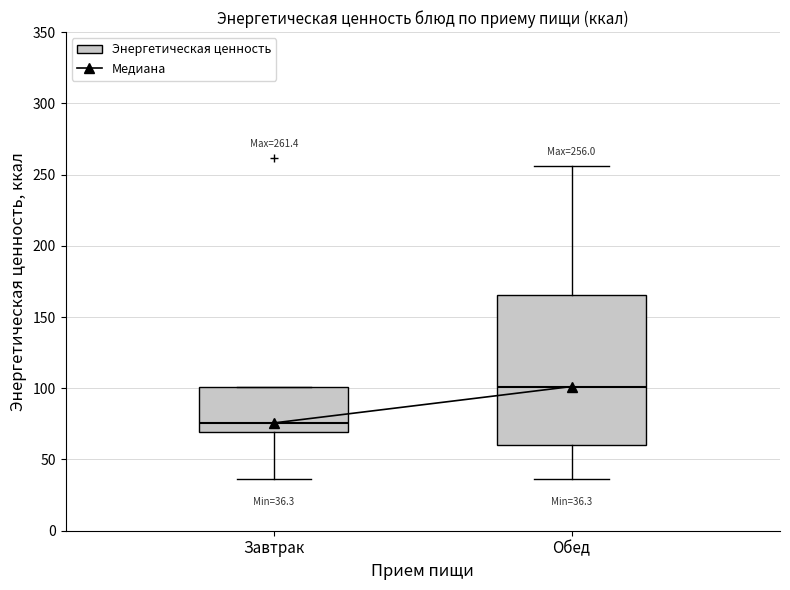

Which box's median line is the highest?

Обед